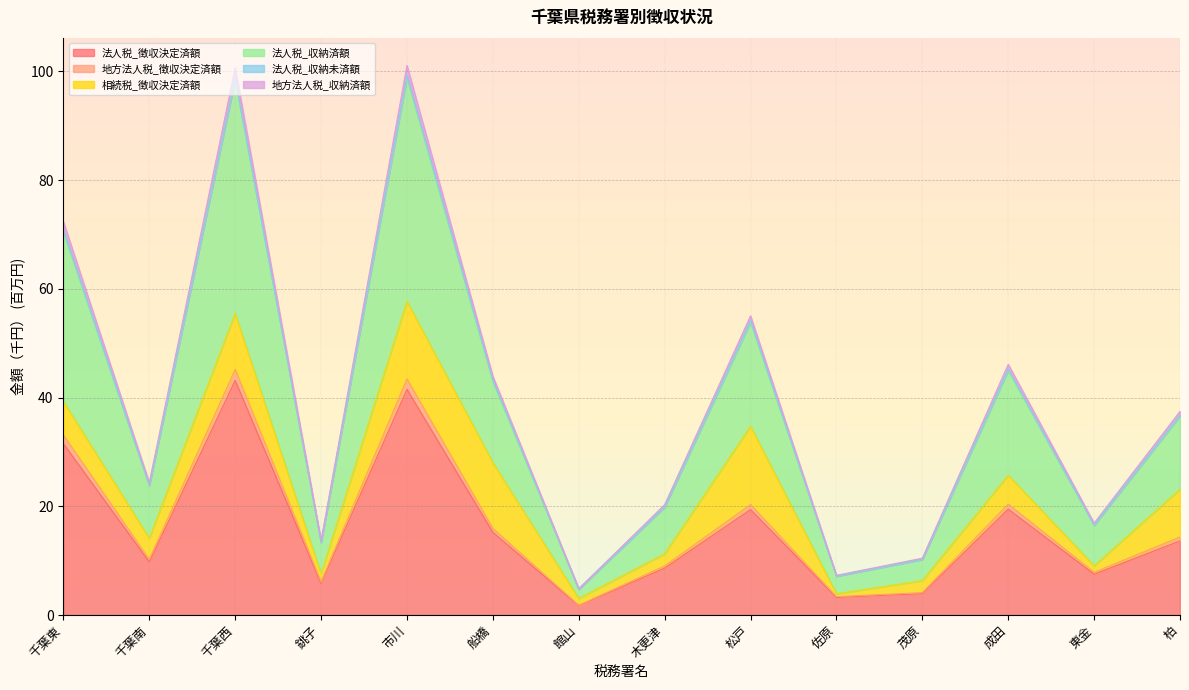

What value does the 法人税_徴収決定済額 series have at 市川?

41.5